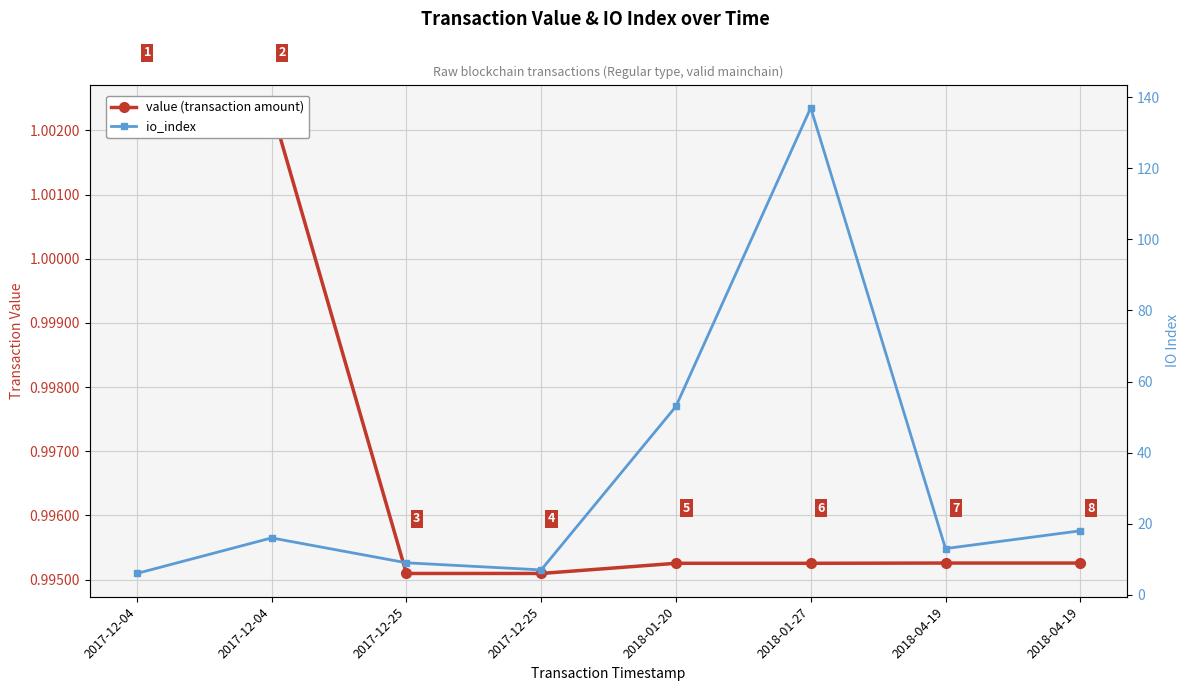

Reading left to right, what are all the values shown in this chart?

value (transaction amount): 2017-12-04=1.0	2017-12-04=1.0	2017-12-25=1.0	2017-12-25=1.0	2018-01-20=1.0	2018-01-27=1.0	2018-04-19=1.0	2018-04-19=1.0
io_index: 2017-12-04=6.0	2017-12-04=16.0	2017-12-25=9.0	2017-12-25=7.0	2018-01-20=53.0	2018-01-27=137.0	2018-04-19=13.0	2018-04-19=18.0